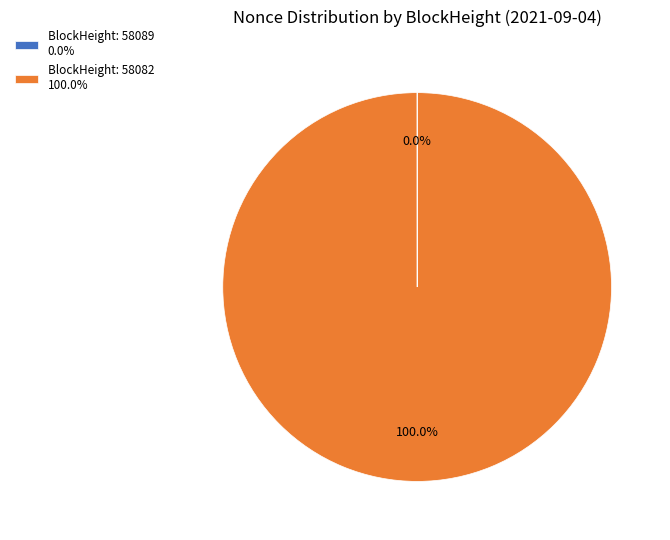

Which slice is the largest?

BlockHeight: 58082 100.0%